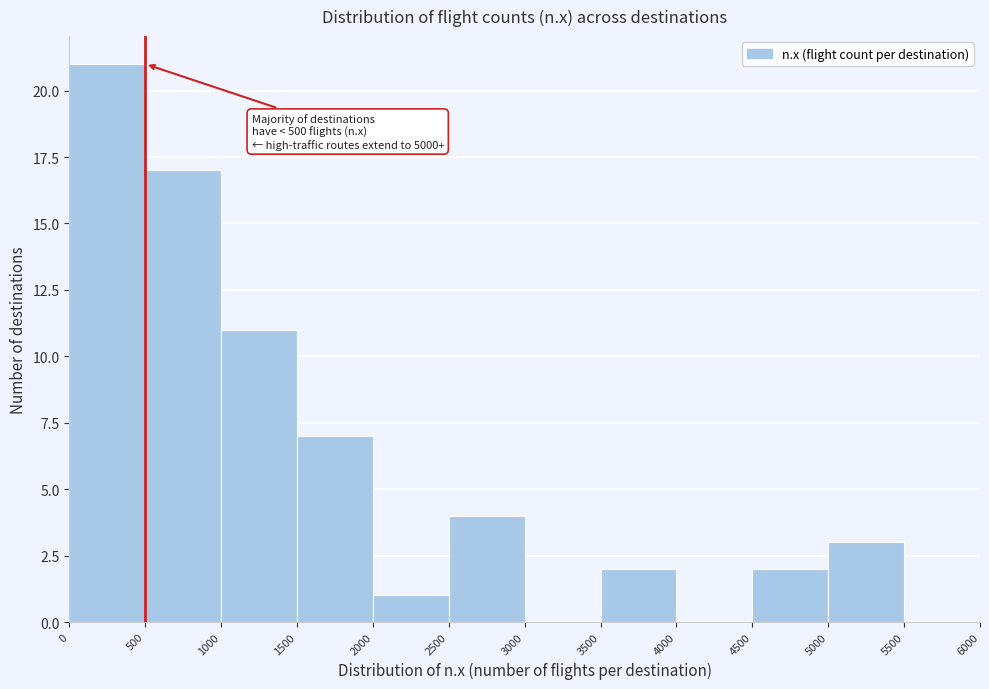

Over which range of the x-axis is the bar tallest?

0 to 500